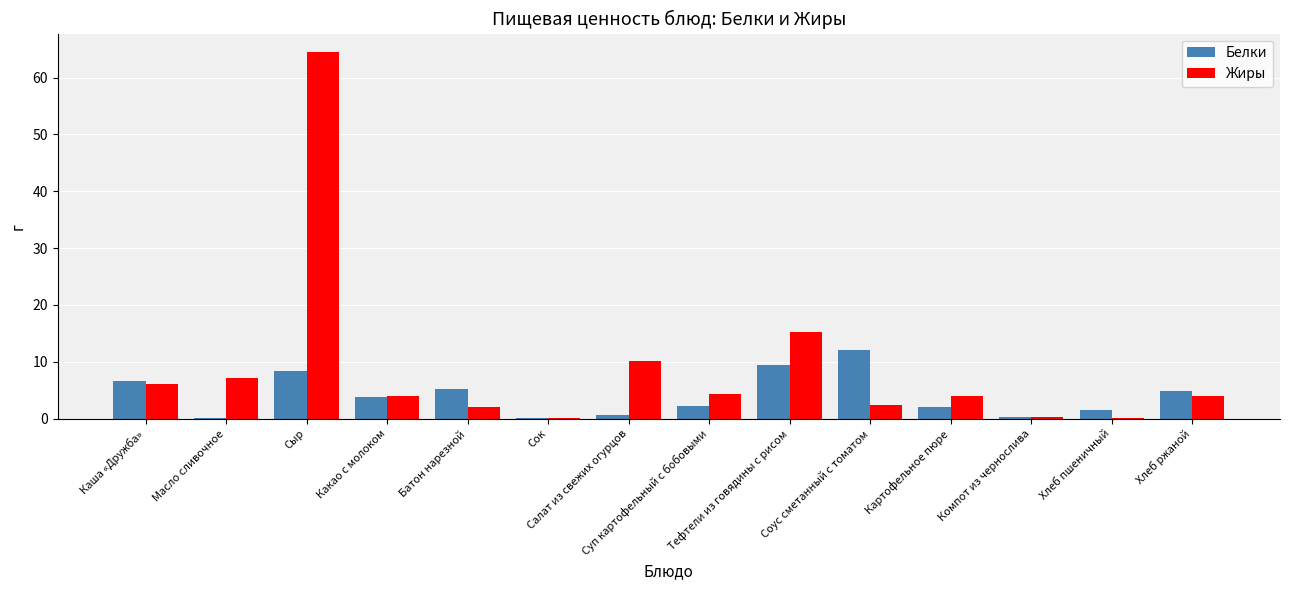

What is the sum of all Белки values?

57.6